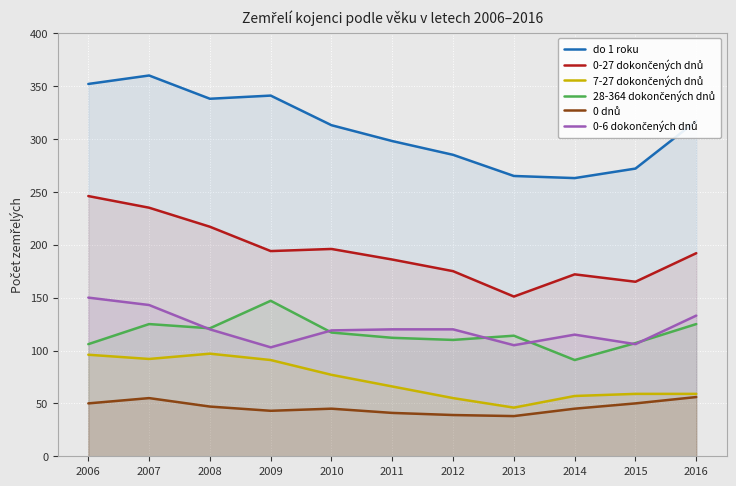

Reading right to left, transcribe all the data shown in this chart.

do 1 roku: 2016=317	2015=272	2014=263	2013=265	2012=285	2011=298	2010=313	2009=341	2008=338	2007=360	2006=352
0-27 dokončených dnů: 2016=192	2015=165	2014=172	2013=151	2012=175	2011=186	2010=196	2009=194	2008=217	2007=235	2006=246
7-27 dokončených dnů: 2016=59	2015=59	2014=57	2013=46	2012=55	2011=66	2010=77	2009=91	2008=97	2007=92	2006=96
28-364 dokončených dnů: 2016=125	2015=107	2014=91	2013=114	2012=110	2011=112	2010=117	2009=147	2008=121	2007=125	2006=106
0 dnů: 2016=56	2015=50	2014=45	2013=38	2012=39	2011=41	2010=45	2009=43	2008=47	2007=55	2006=50
0-6 dokončených dnů: 2016=133	2015=106	2014=115	2013=105	2012=120	2011=120	2010=119	2009=103	2008=120	2007=143	2006=150